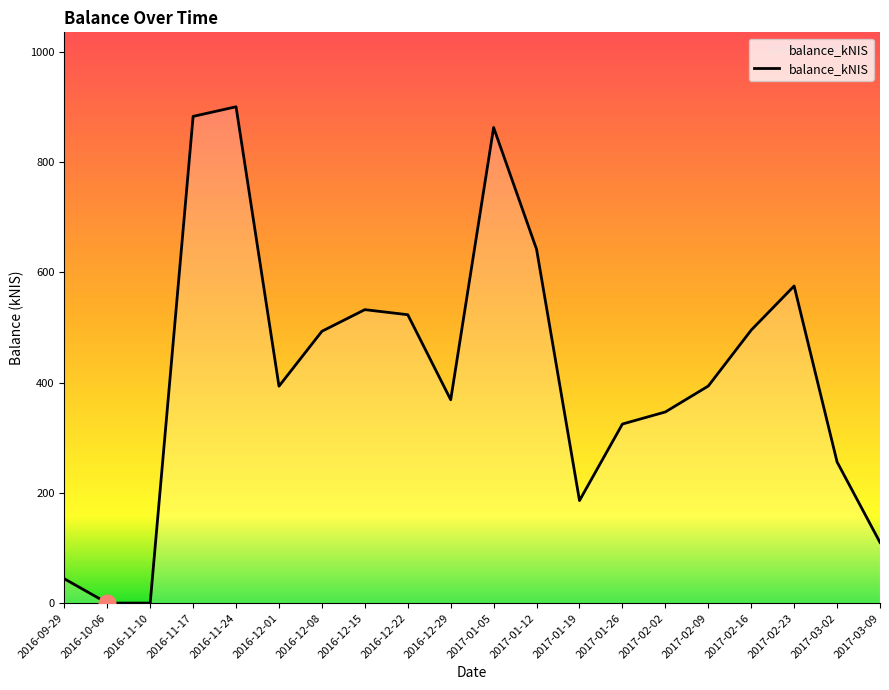

What is the difference between the maximum and minimum values?

900.4